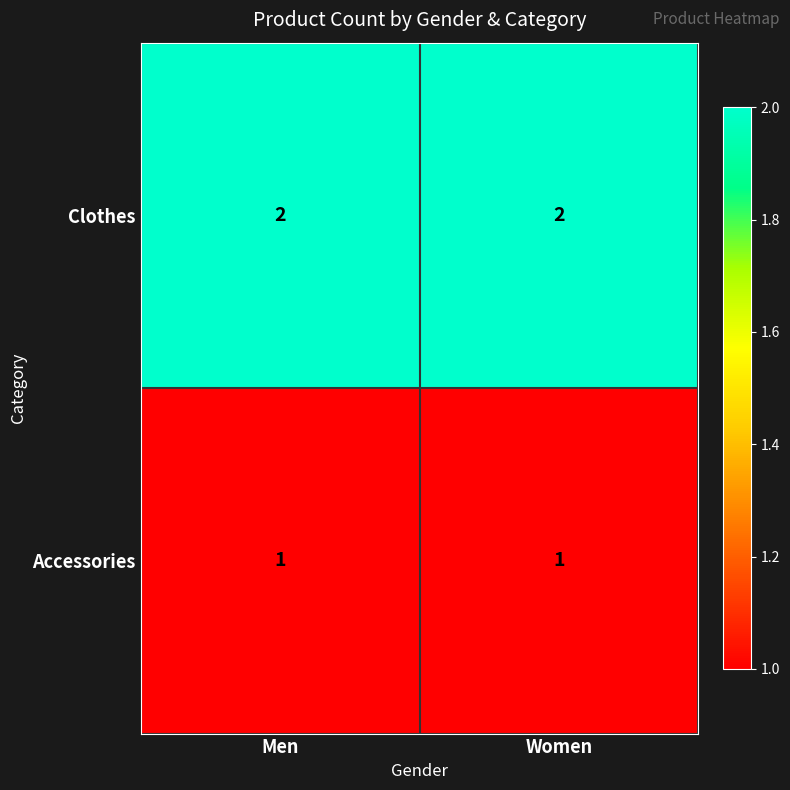

Reading right to left, extract all data points from this chart.

Clothes: 2	2
Accessories: 1	1